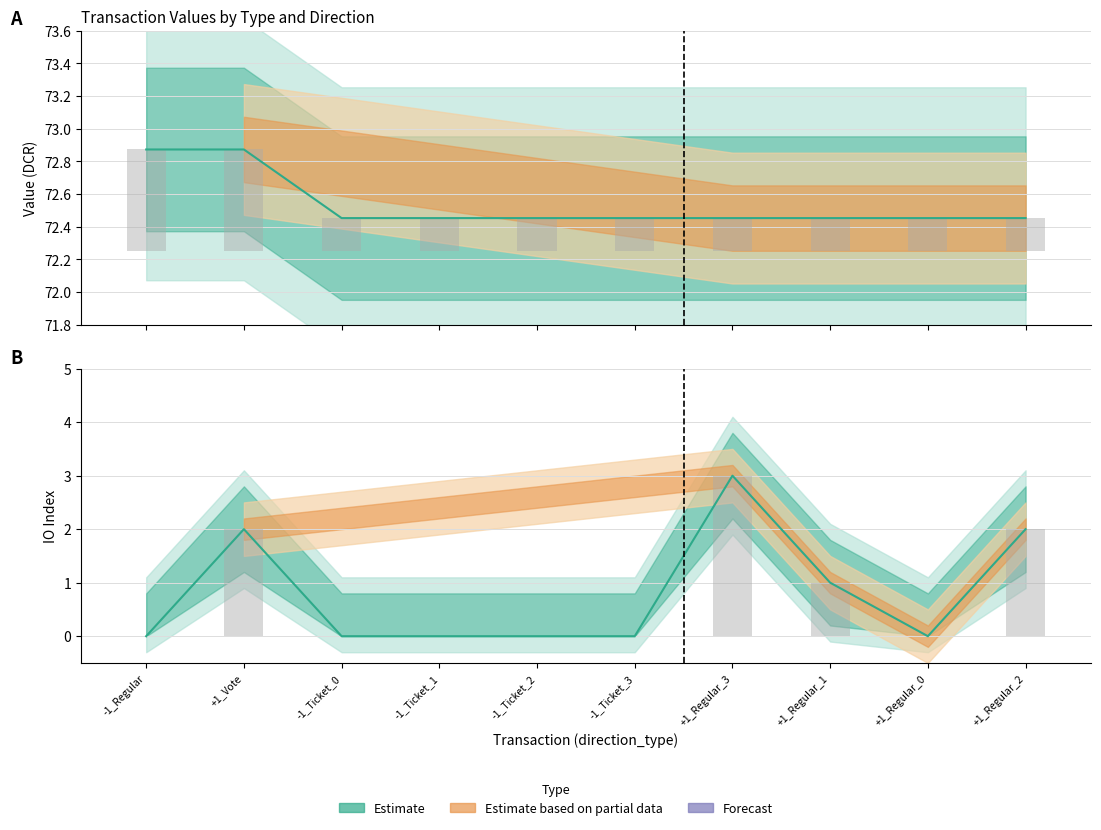

Is the value of value at +1_Regular_0 greater than the value of io_index at +1_Regular_1?

Yes